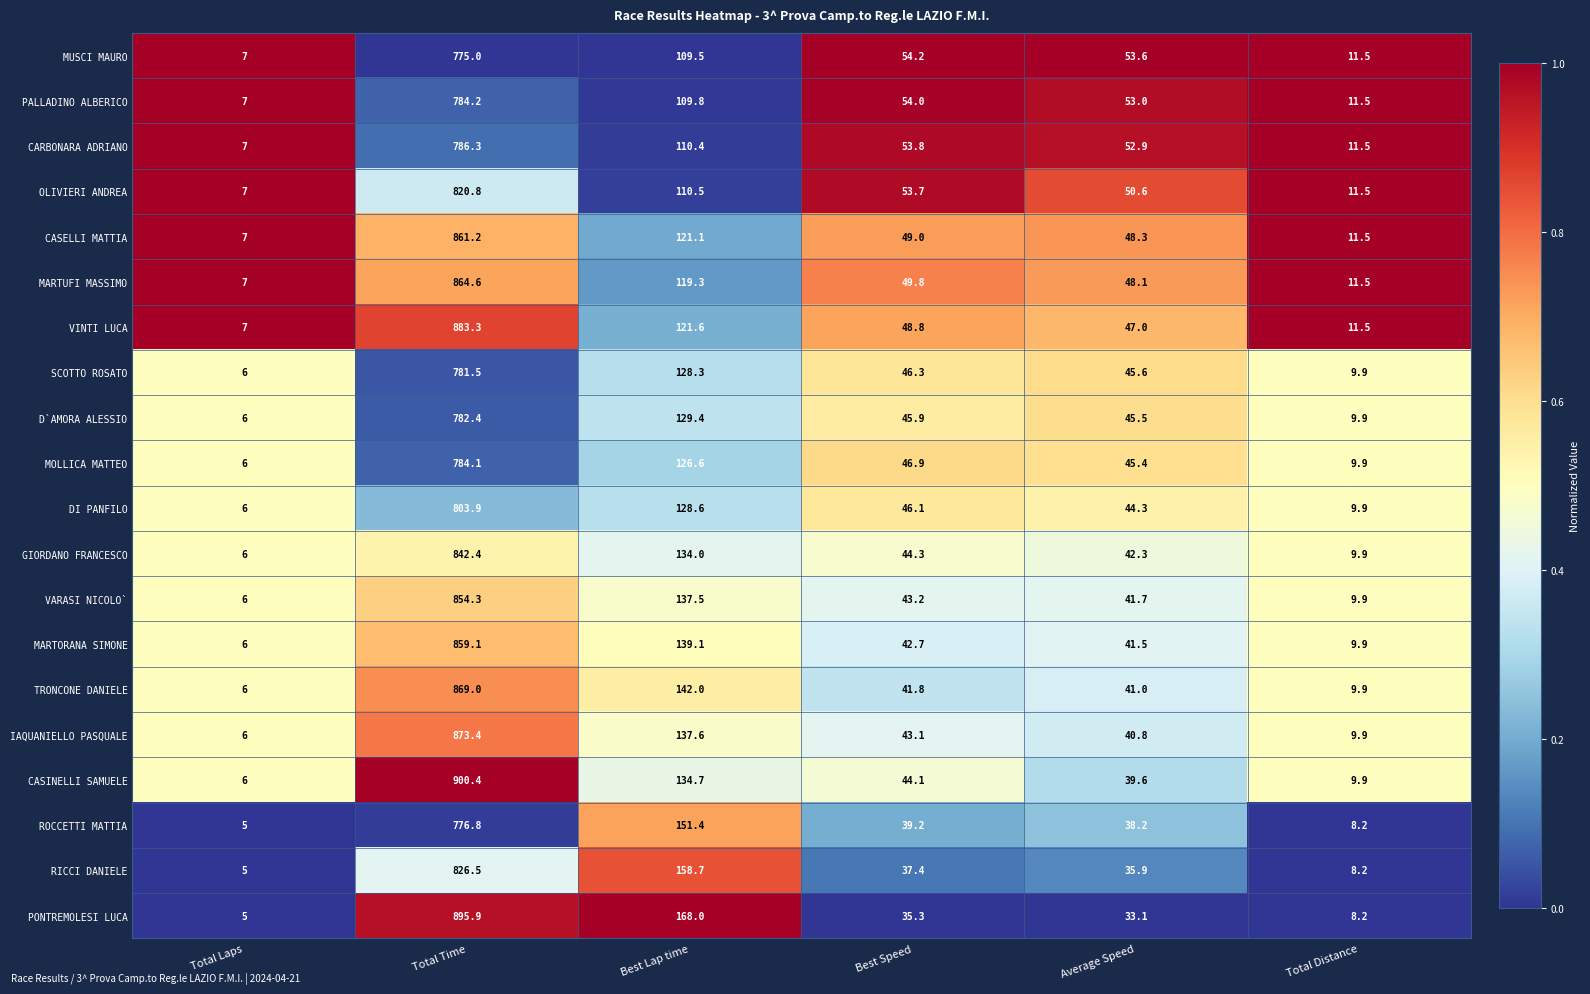

Read the MARTUFI MASSIMO value at Average Speed.

48.1